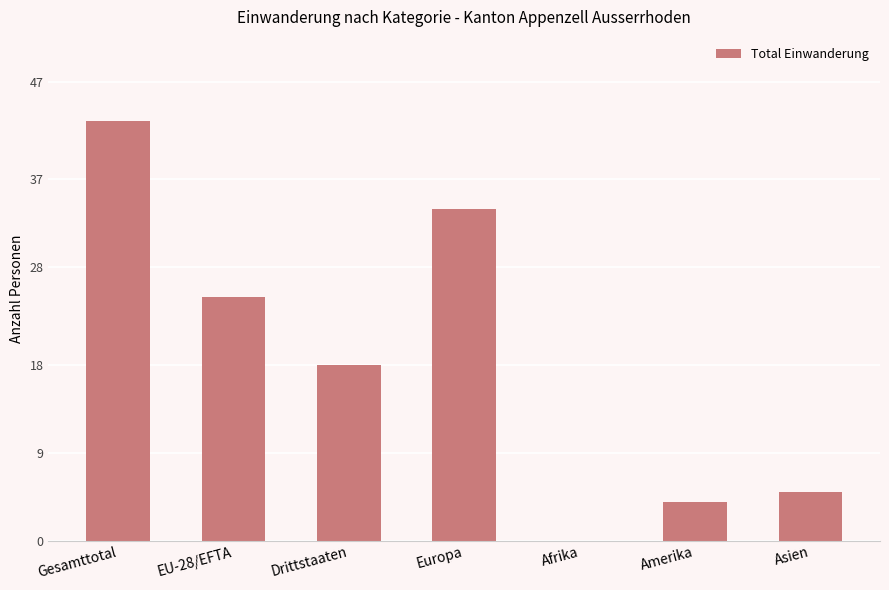

What is the sum of the values at Afrika and Asien?

5